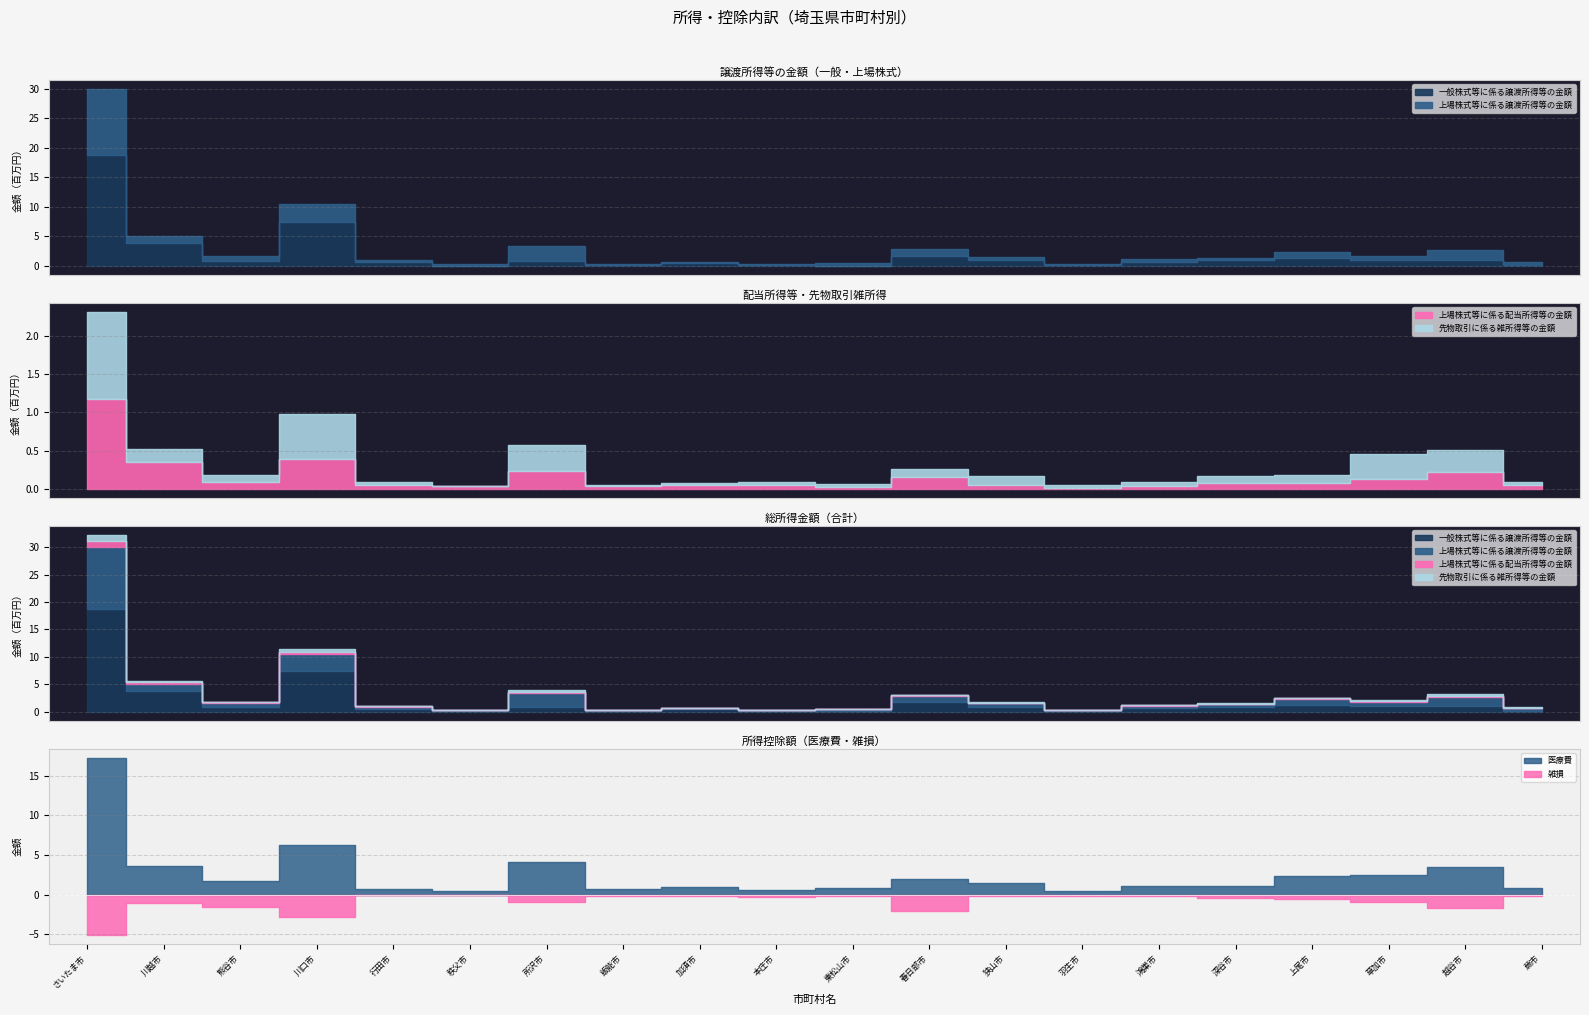

Rank the series by their maximum value, from lowest to highest.

雑損, 先物取引に係る雑所得等の金額, 上場株式等に係る配当所得等の金額, 上場株式等に係る譲渡所得等の金額, 医療費, 一般株式等に係る譲渡所得等の金額